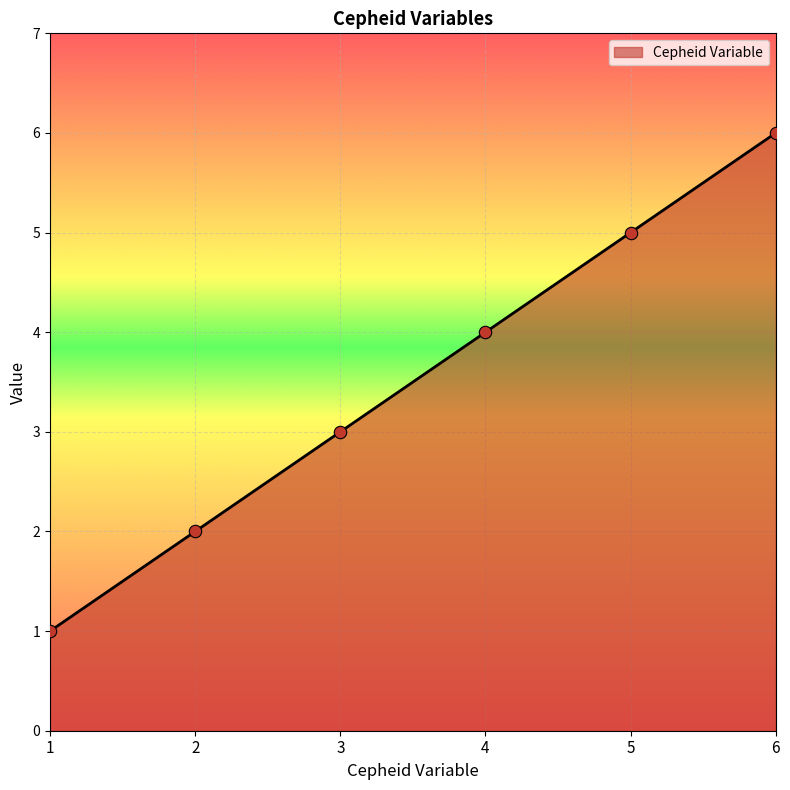

Approximately how many times larger is the value at 3 compared to 2?

1.5